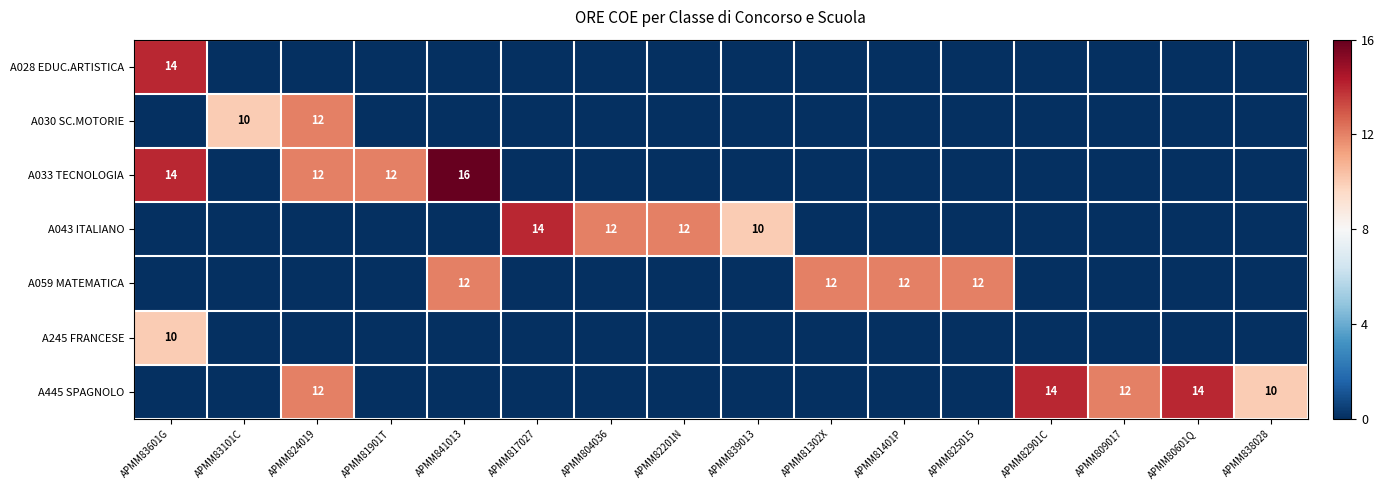

The value of A445 SPAGNOLO at APMM824019 is 17. True or false?

False